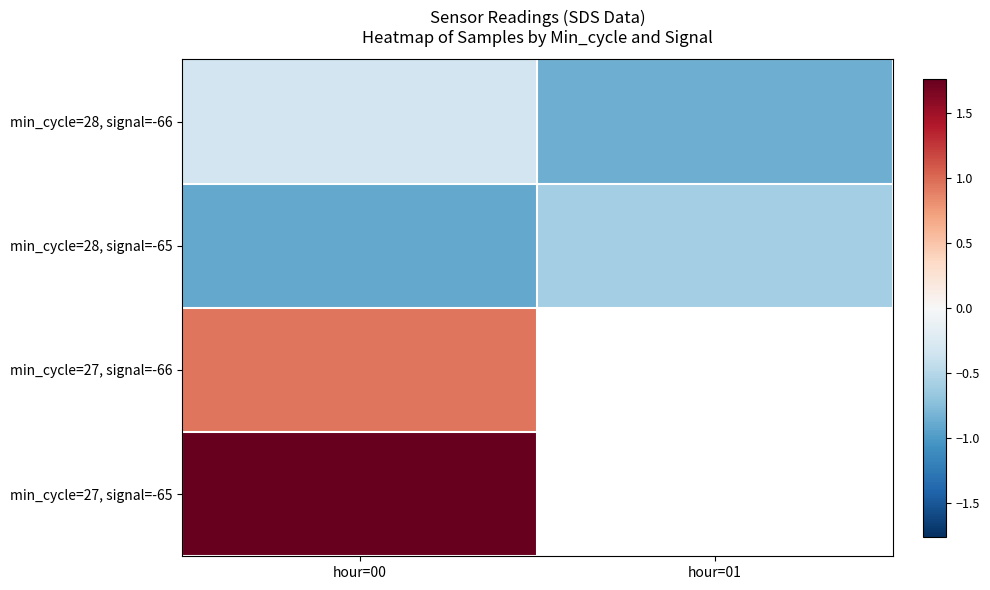

At which category does the chart reach its minimum across all series?

hour=00